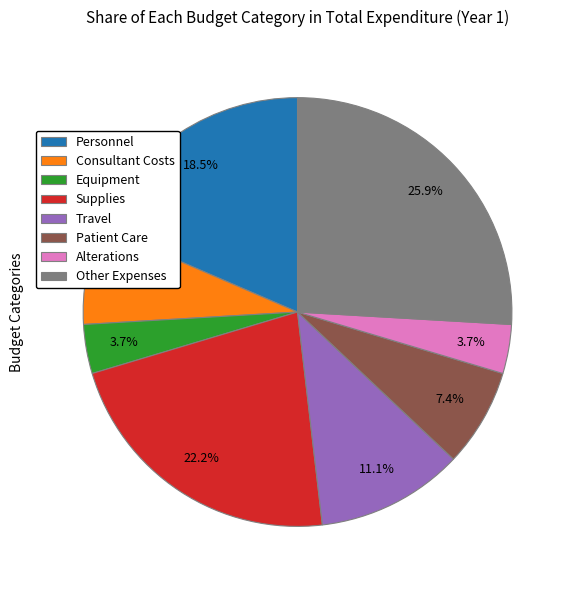

Do Travel and Personnel together represent more than half of the pie?

No